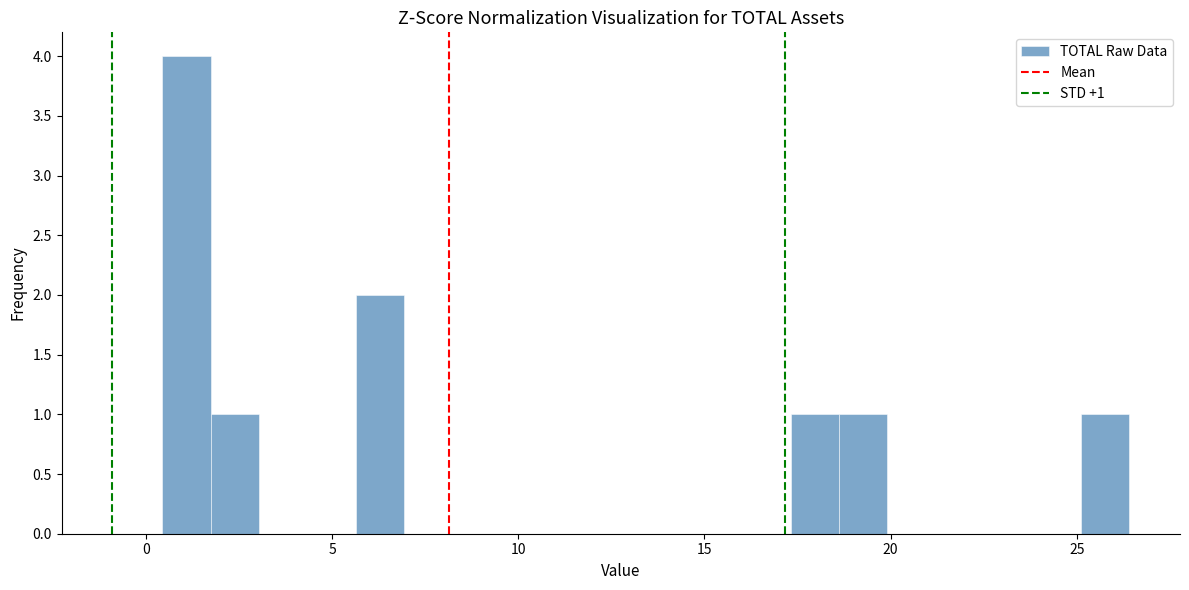

Around what value on the x-axis is the tallest bar? Give the approximate position of its centre, as read against the axis.

1.0